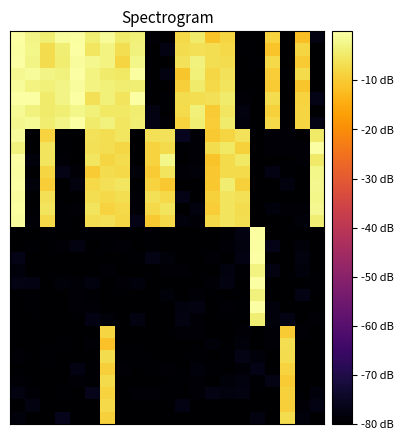

Which category has the lowest value across all series?

10